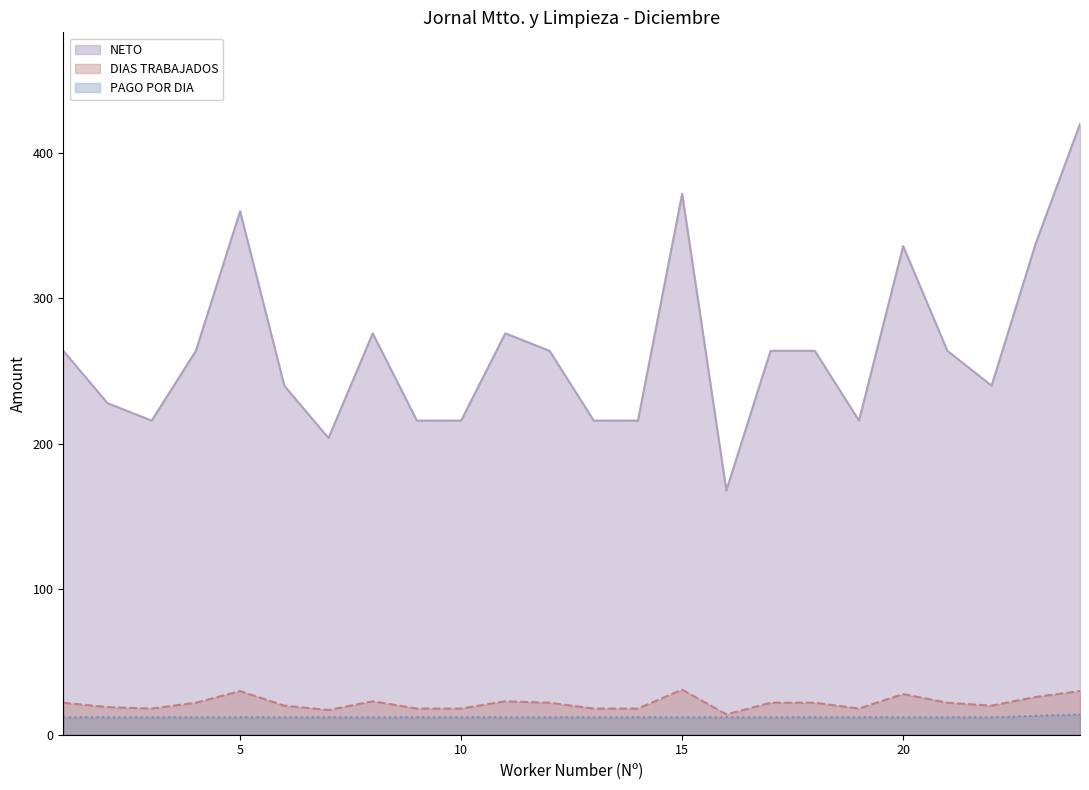

What is the minimum value shown in the chart?

12